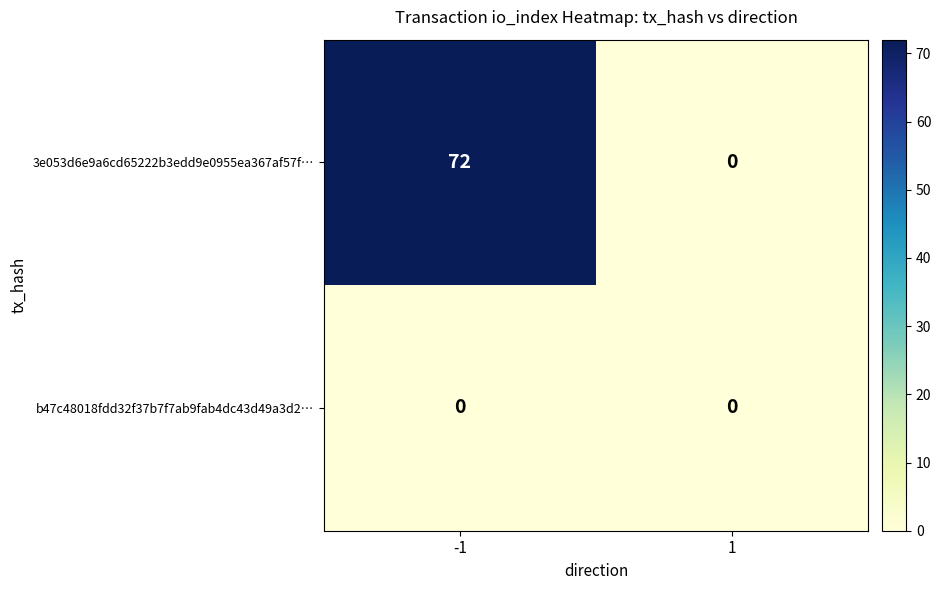

At -1, list the series in order from largest to smallest.

3e053d6e9a6cd65222b3edd9e0955ea367af57f…, b47c48018fdd32f37b7f7ab9fab4dc43d49a3d2…